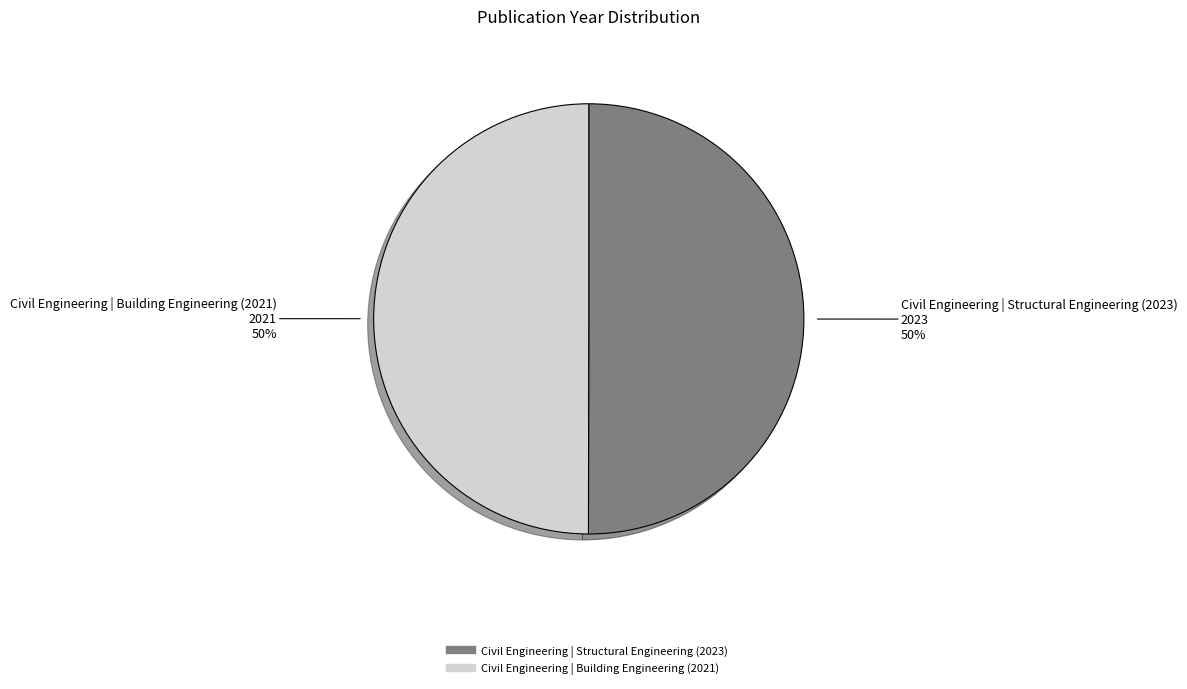

How many slices are in this pie chart?

2